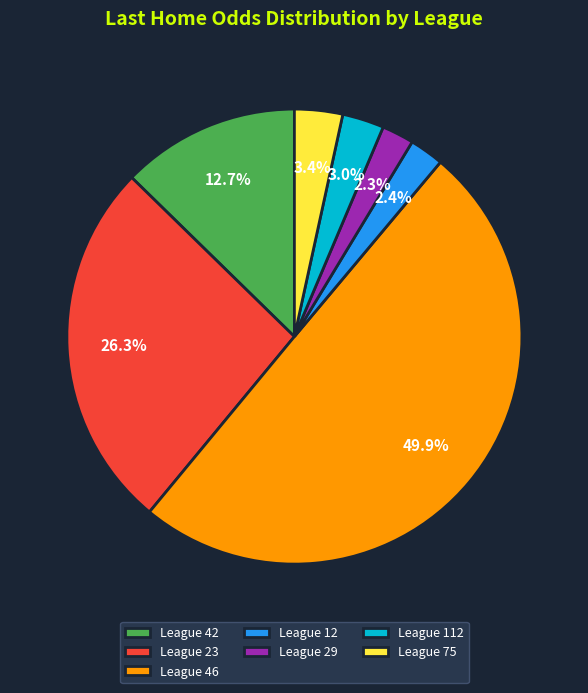

How many segments does this pie chart have?

7